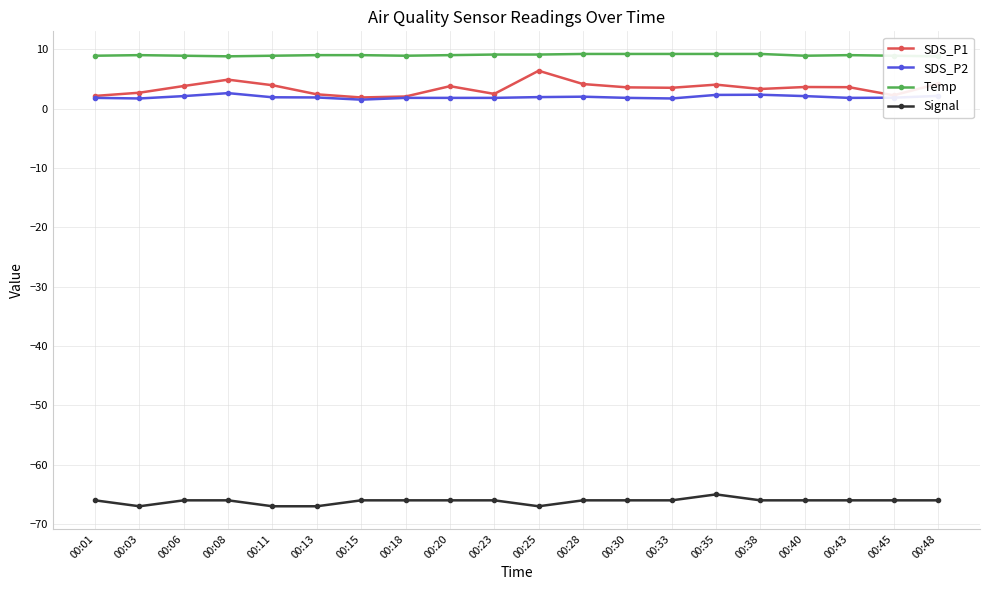

What is the difference between the highest and lowest values at 00:18?

74.9